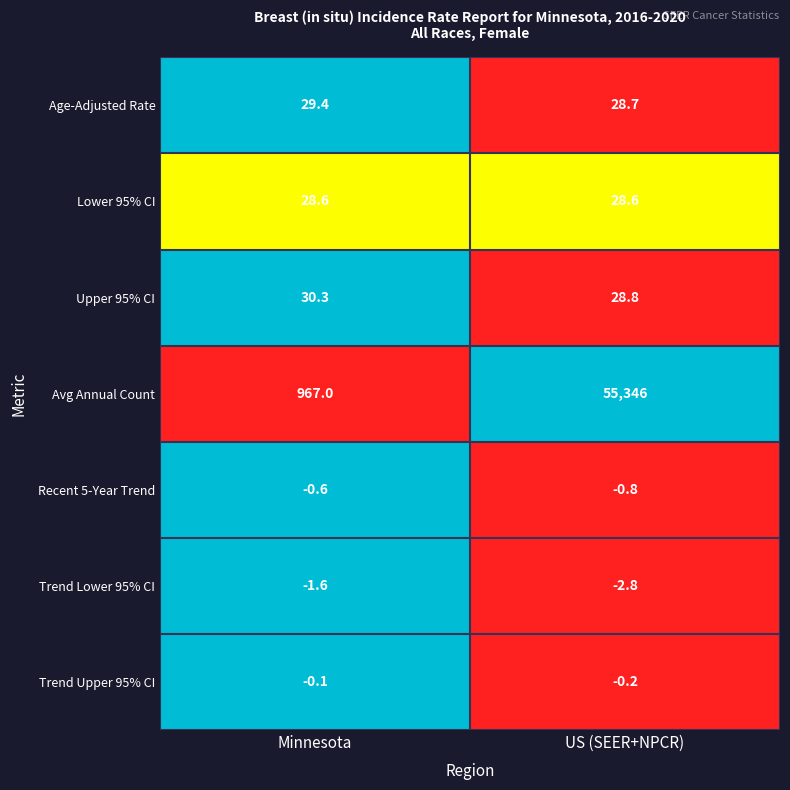

Between Minnesota and US (SEER+NPCR), which series saw the biggest shift?

Avg Annual Count